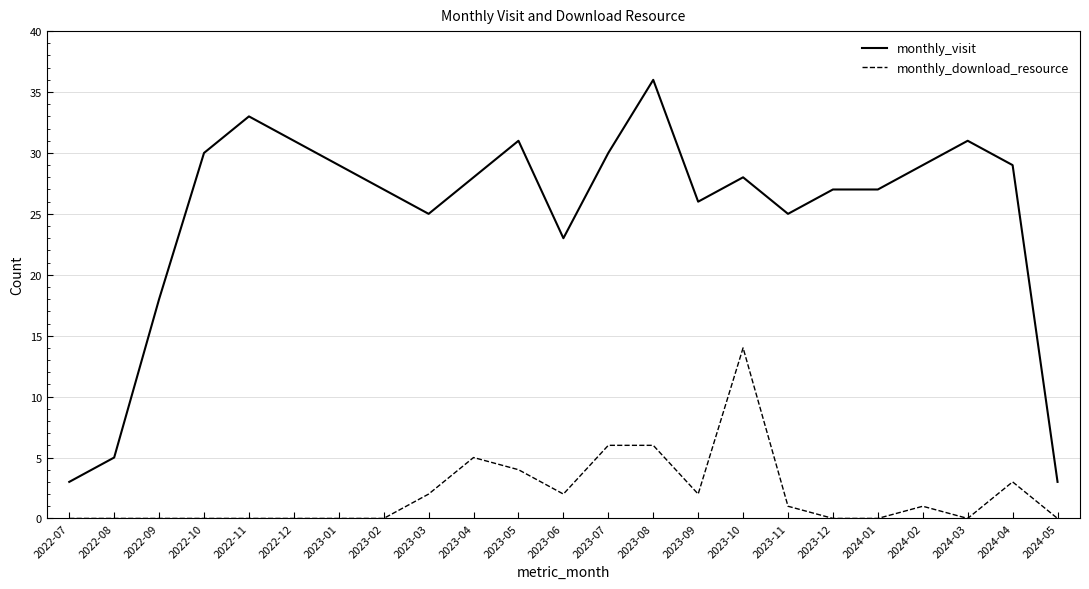

At 2023-07, list the series in order from smallest to largest.

monthly_download_resource, monthly_visit